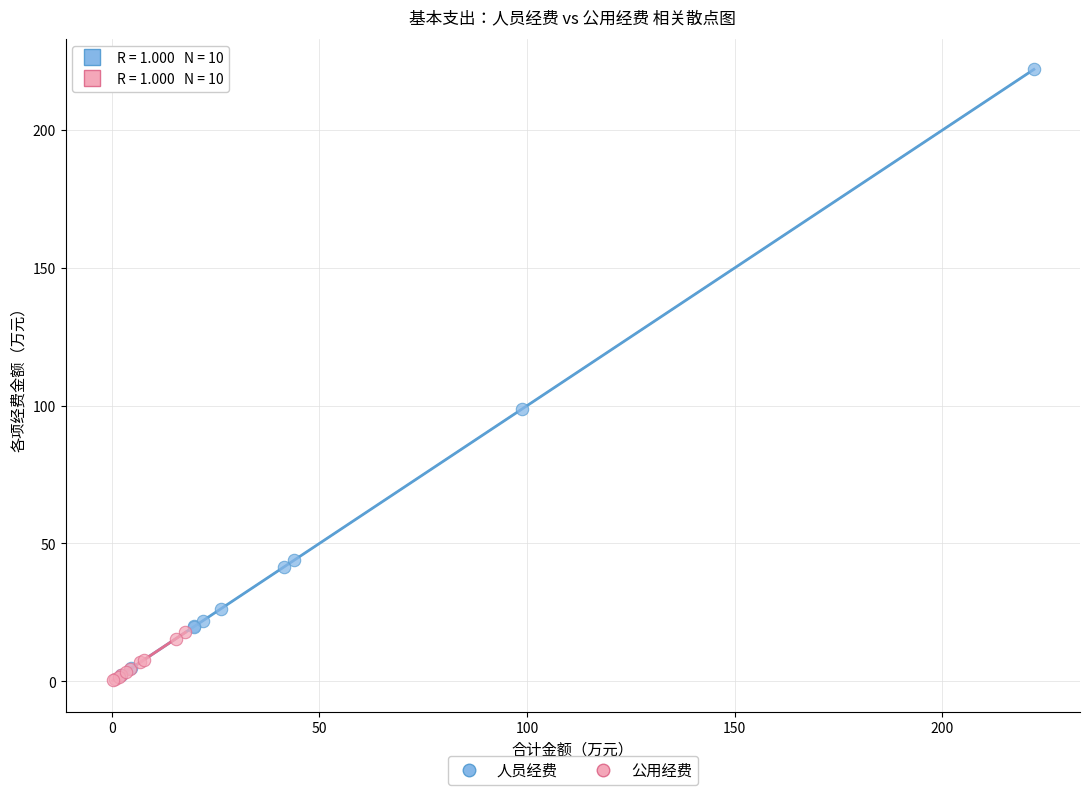

Which series has the widest spread of Y values?

人员经费